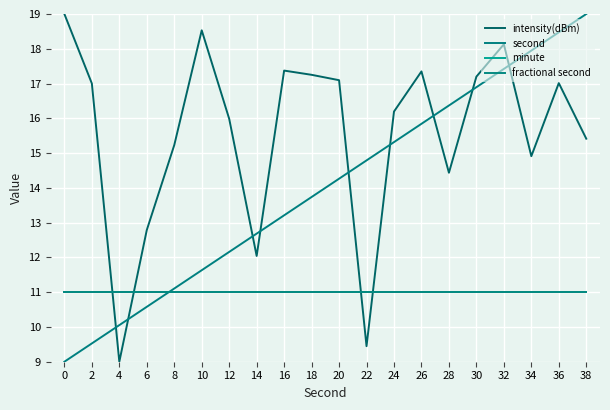

What is the maximum value shown in the chart?

19.0